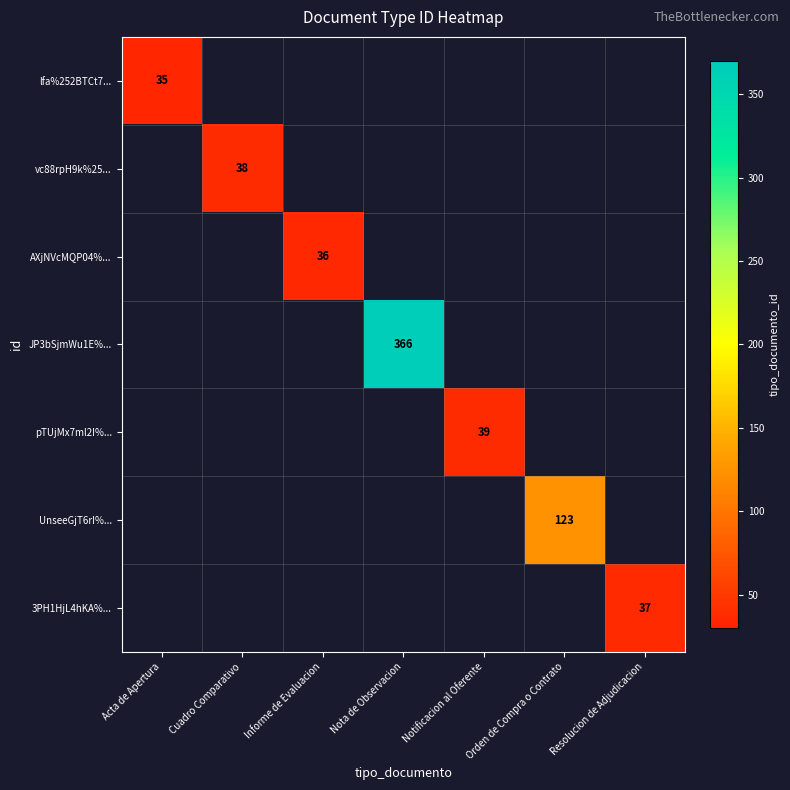

At how many categories does at least one series exceed 358?

1